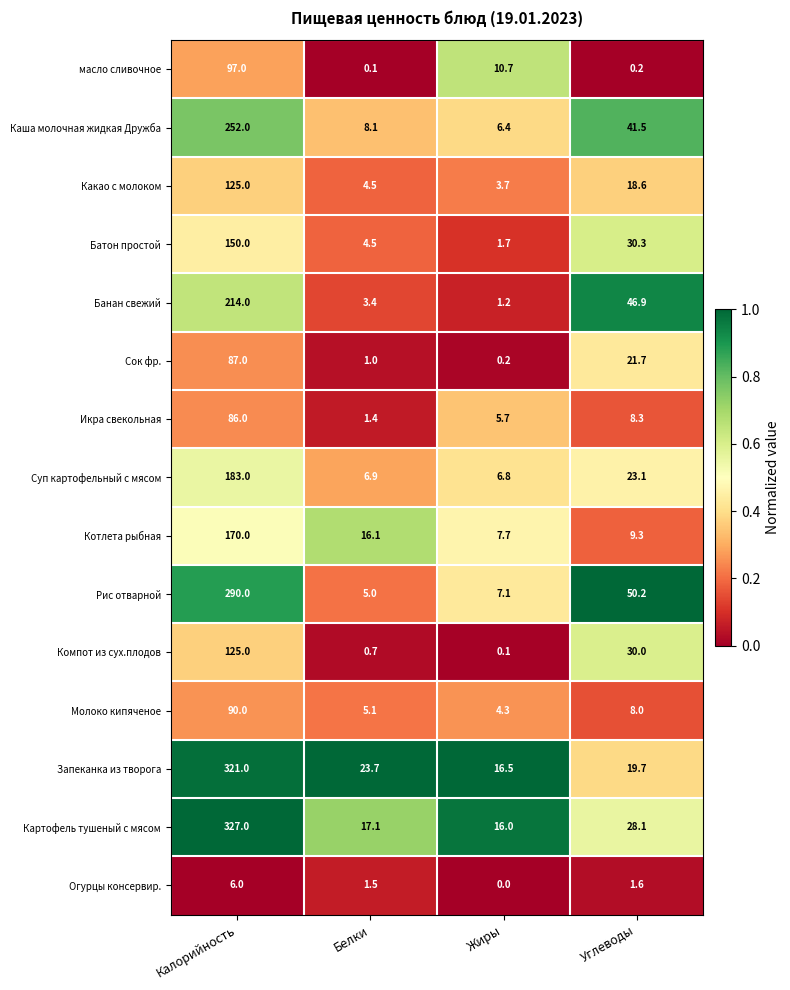

Where does the Огурцы консервир. series first go above 1?

Калорийность